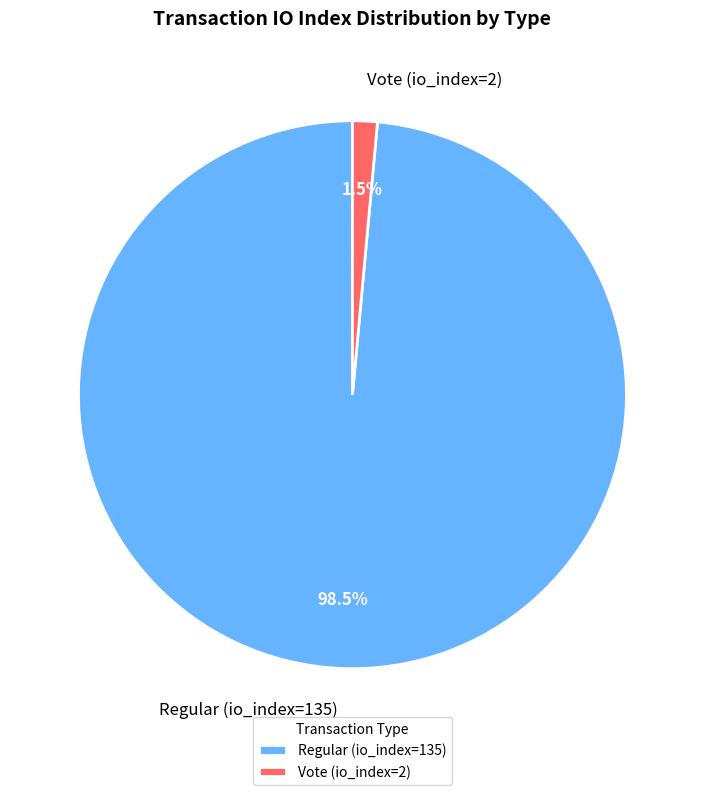

How many slices are in this pie chart?

2